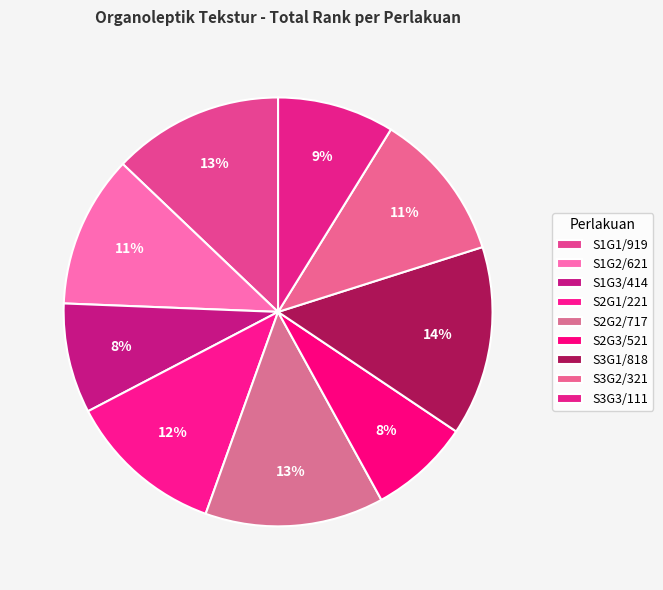

True or false: S3G3/111 accounts for 9% of the total.

True